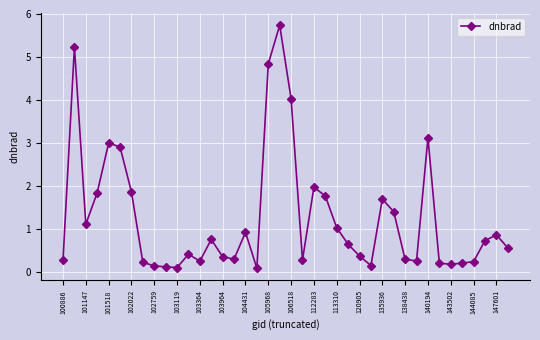

What is the difference between the second highest and minimum values?

5.1